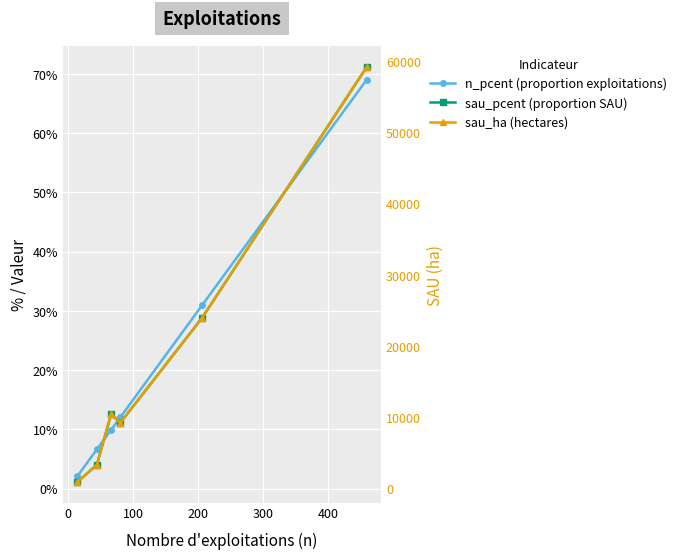

The sau_pcent (proportion SAU) series shows 0.1 at 100. True or false?

True